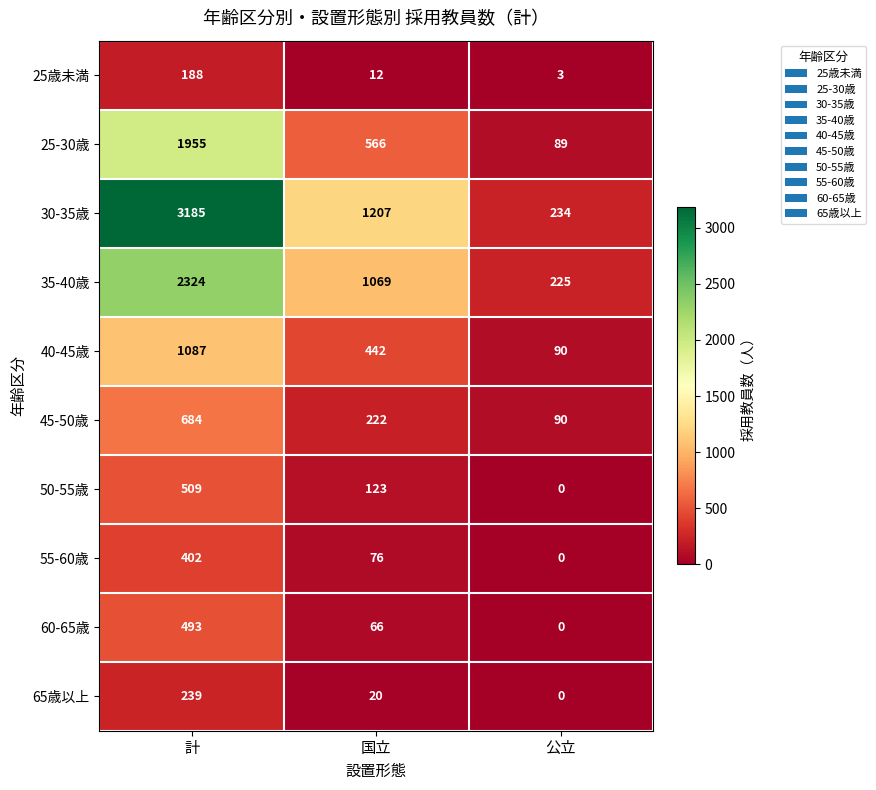

List the series in order of their peak value, highest first.

30-35歳, 35-40歳, 25-30歳, 40-45歳, 45-50歳, 50-55歳, 60-65歳, 55-60歳, 65歳以上, 25歳未満